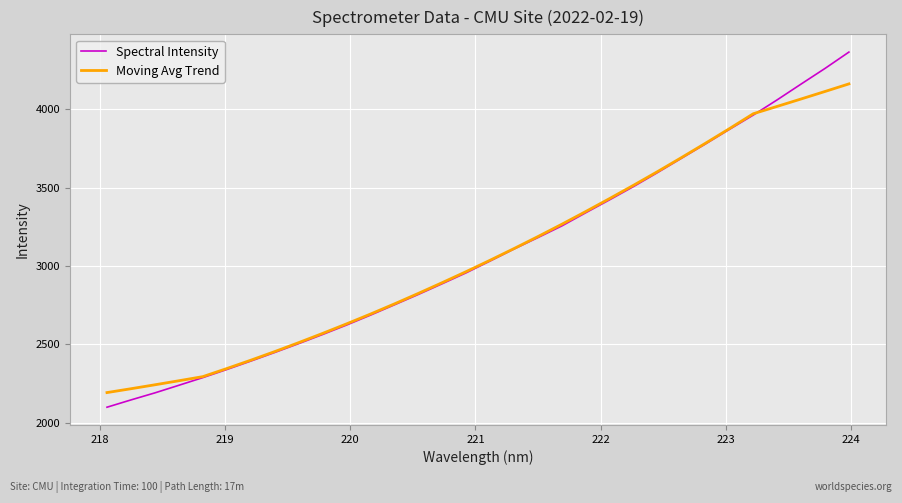

Which series has the widest spread of values?

Spectral Intensity